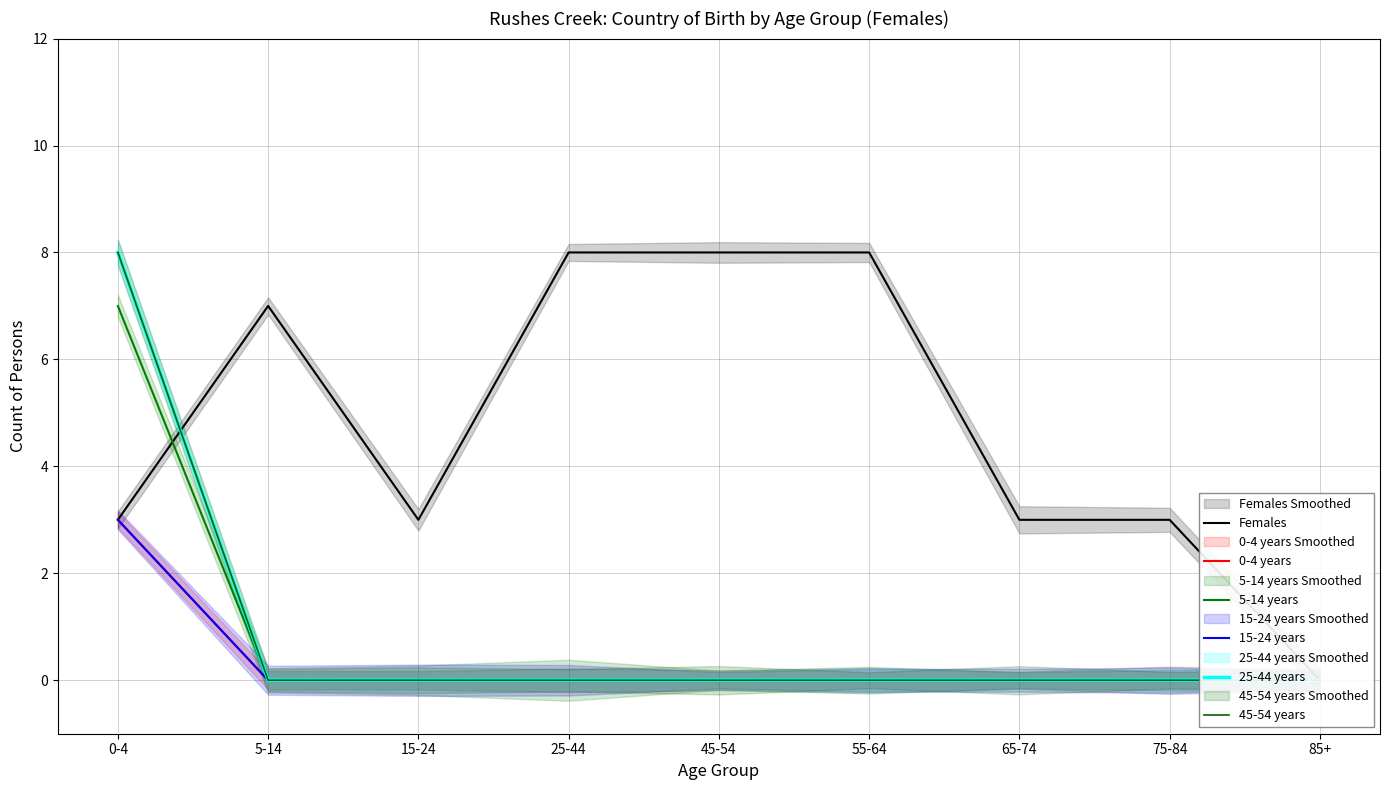

The 45-54 years series shows 0 at 55-64. True or false?

True